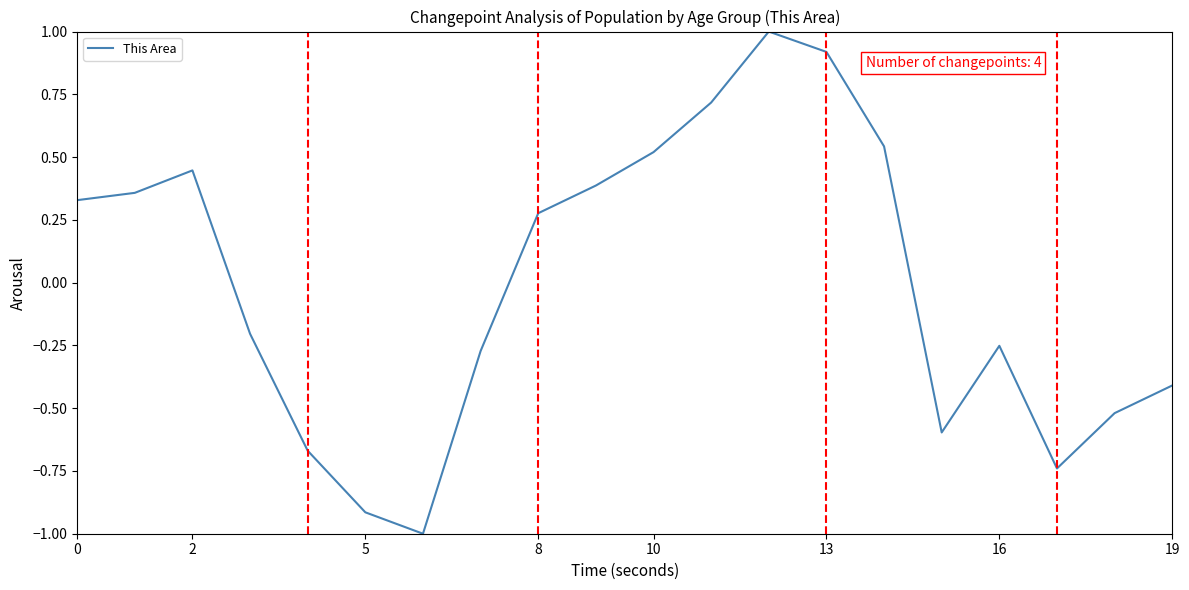

What is the difference between the maximum and minimum values?

2.0